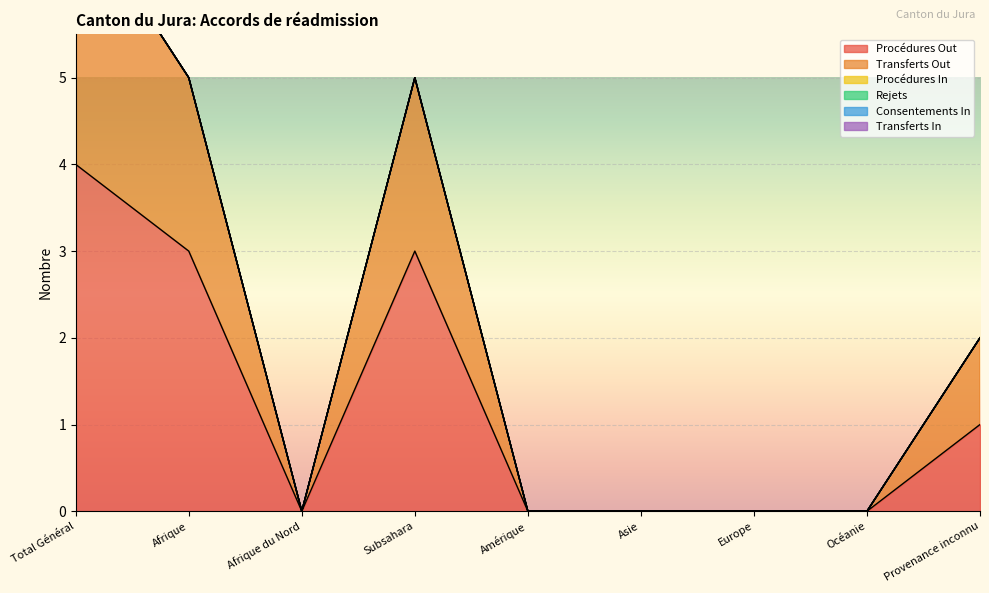

Does the chart display data point markers on the line(s)?

No